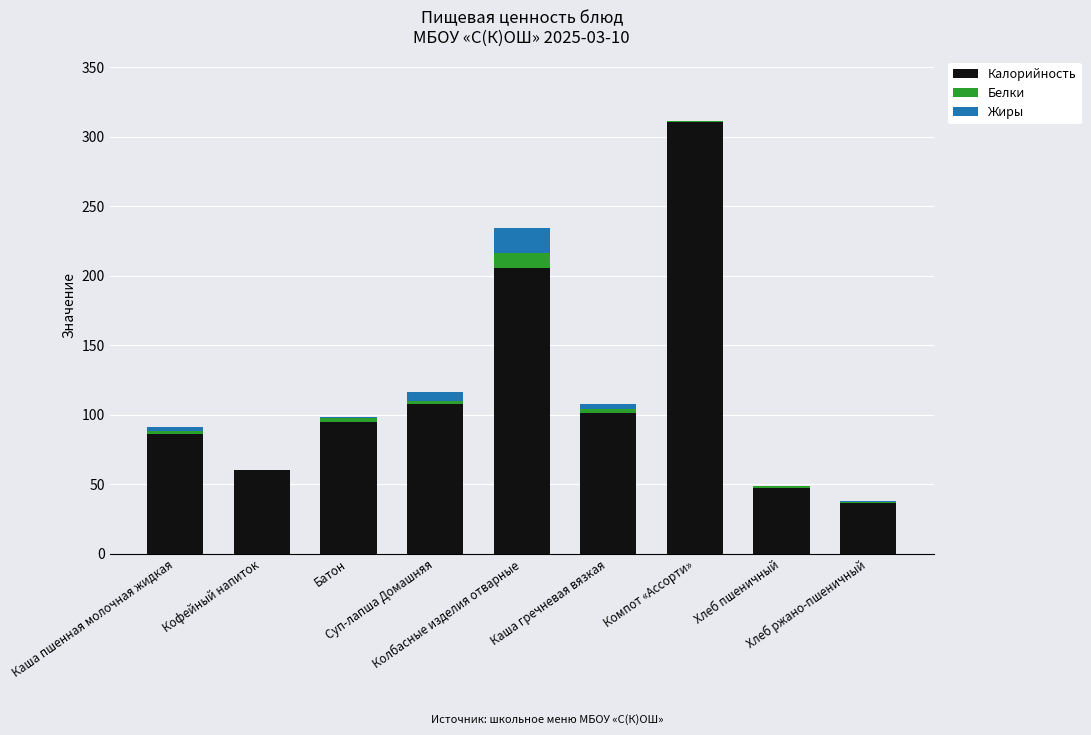

What is the total value across all series at Хлеб пшеничный?

48.7